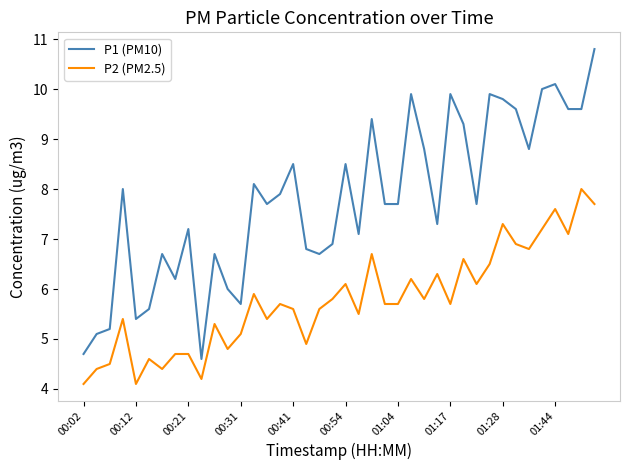

What is the greatest value displayed?

10.8